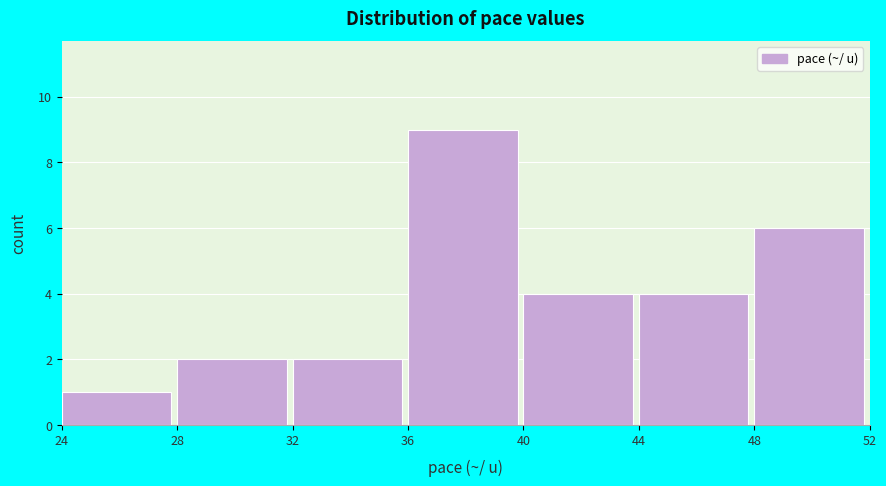

Over which range of the x-axis is the bar tallest?

36 to 40